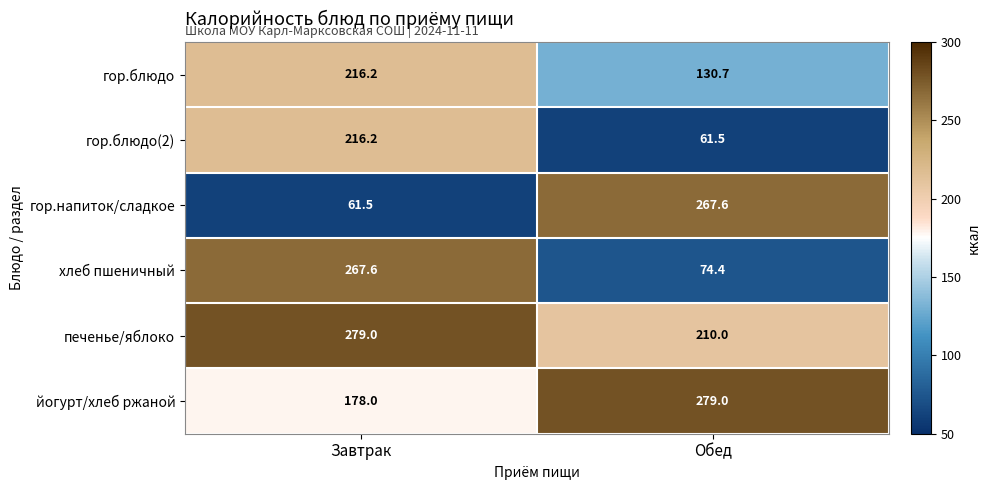

The value of гор.блюдо at Обед is 130.7. True or false?

True